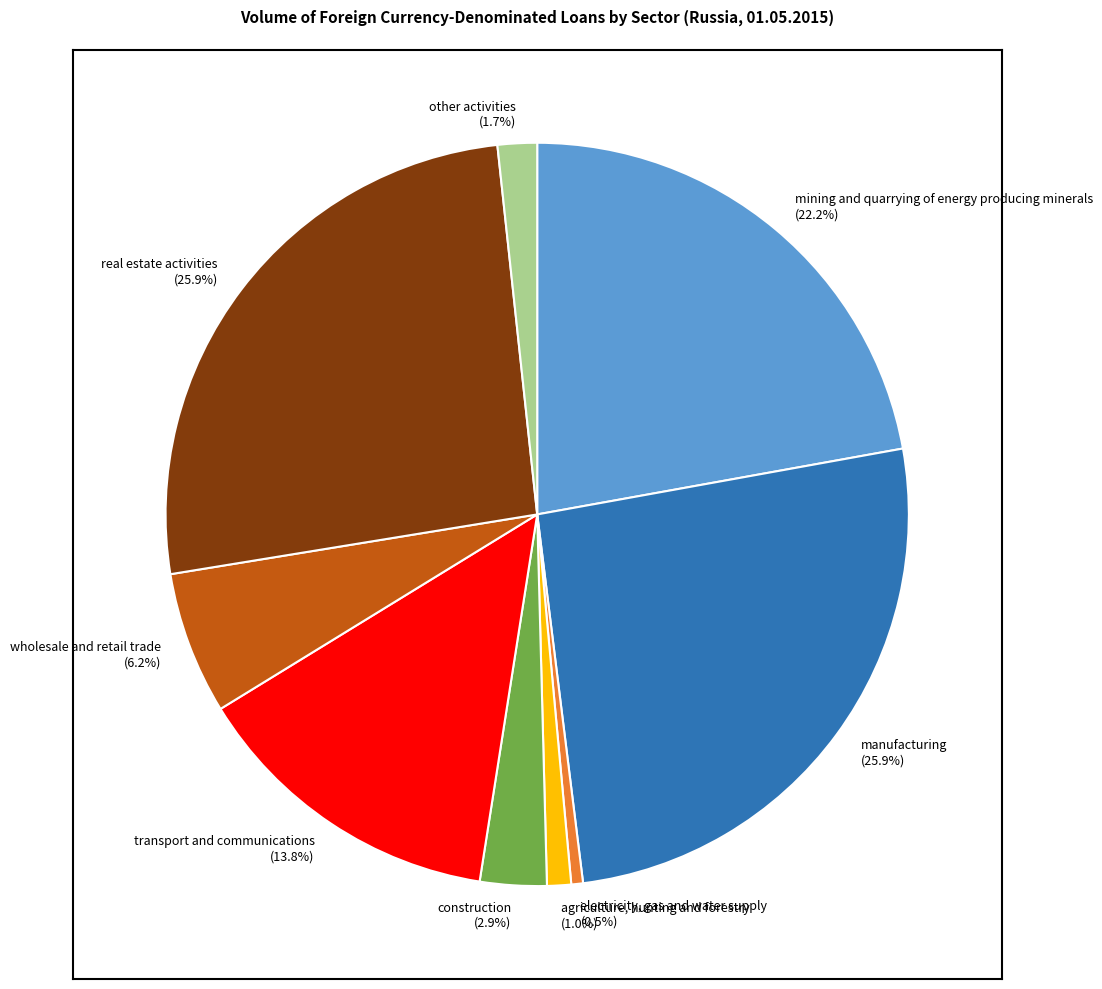

What portion of the pie excludes wholesale and retail trade?

93.8%